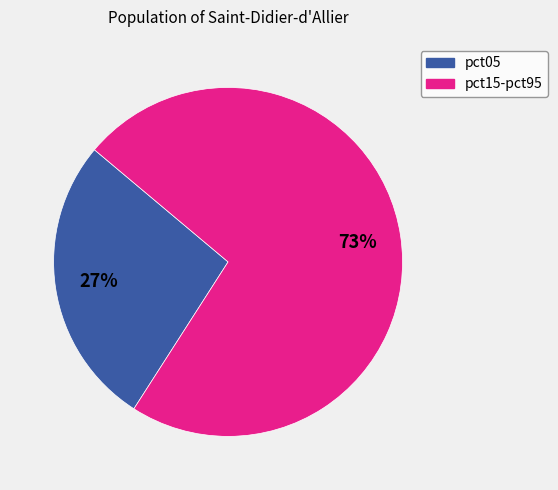

To the nearest percent, what is the average slice percentage?

50%